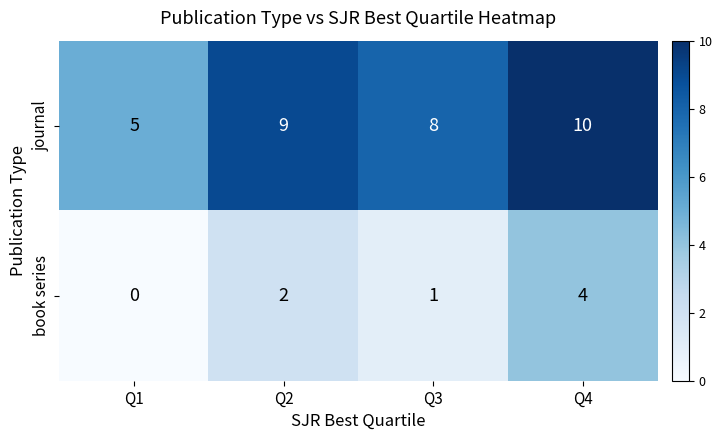

Rank the series at Q1 from highest to lowest value.

journal, book series